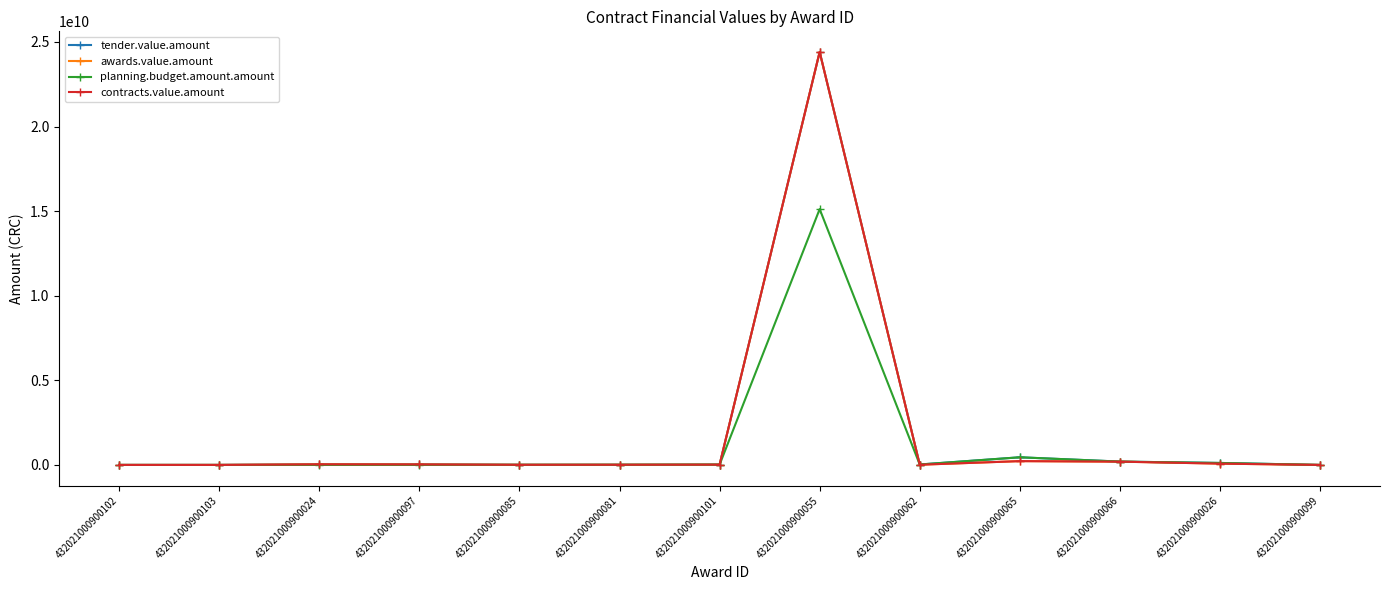

What is the sum of all planning.budget.amount.amount values?

15956461214.5